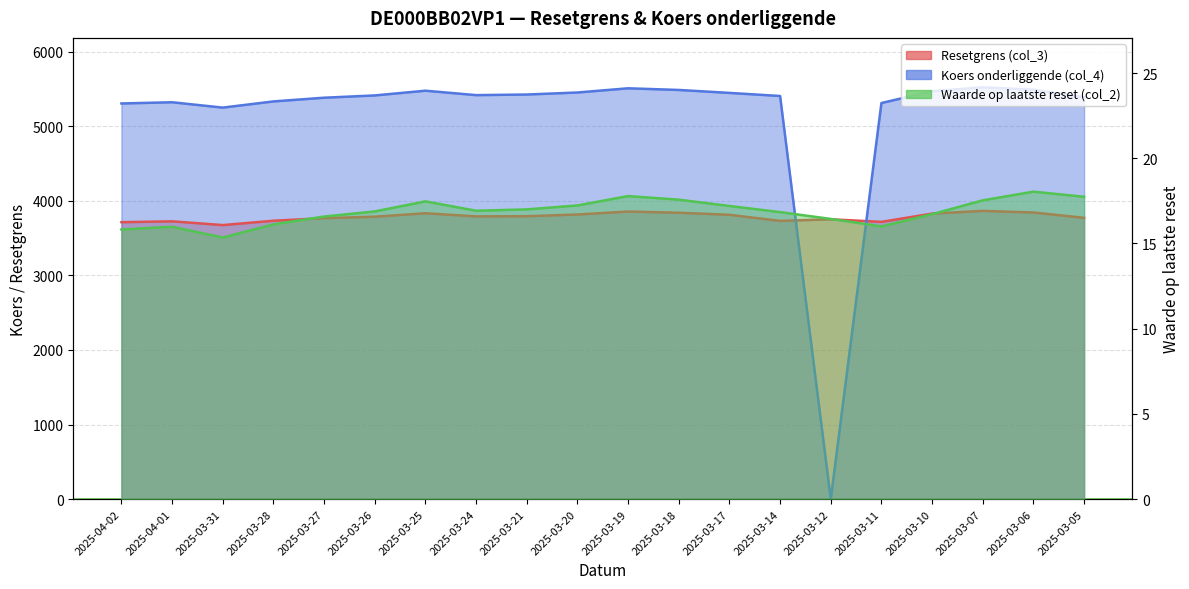

List the series in order of their peak value, highest first.

Koers onderliggende (col_4), Resetgrens (col_3), Waarde op laatste reset (col_2)